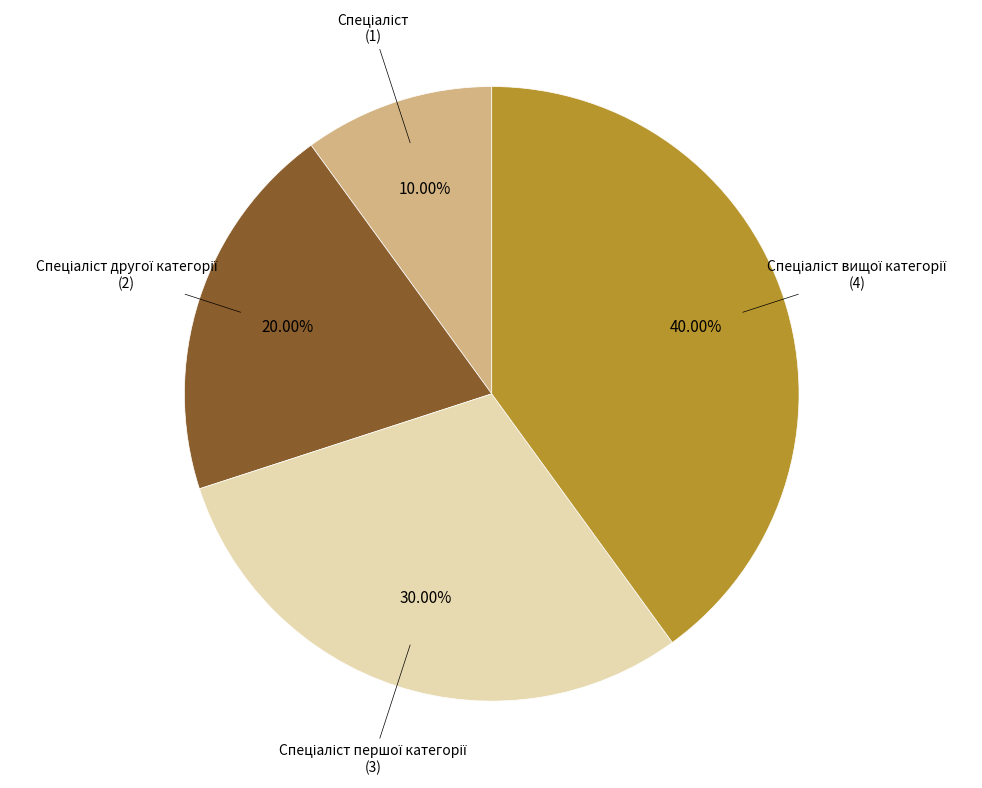

Is there a majority slice in this chart?

No